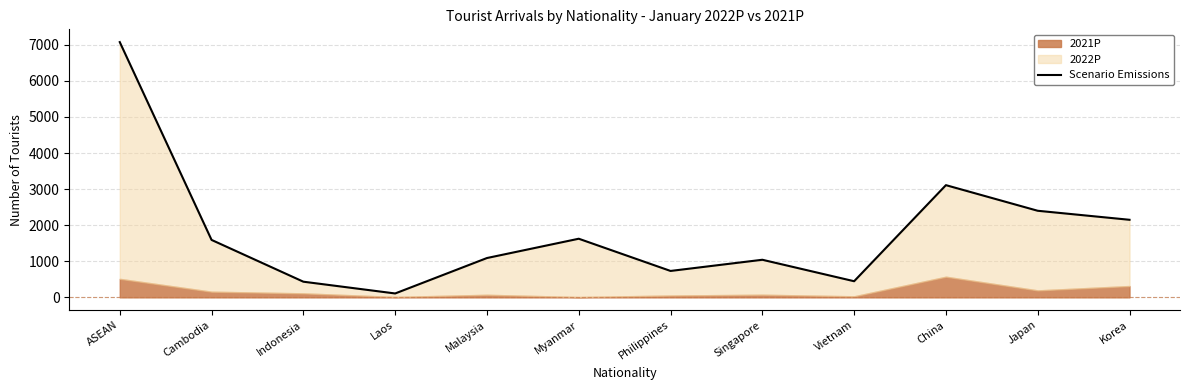

What is the smallest value displayed?

108